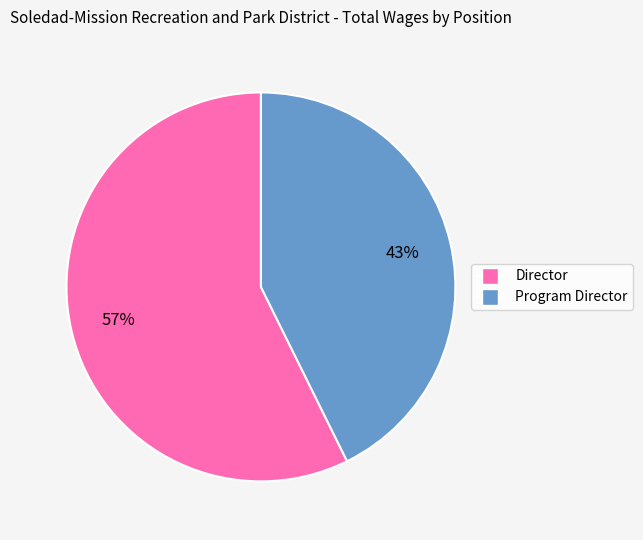

Which has a higher value, Program Director or Director?

Director